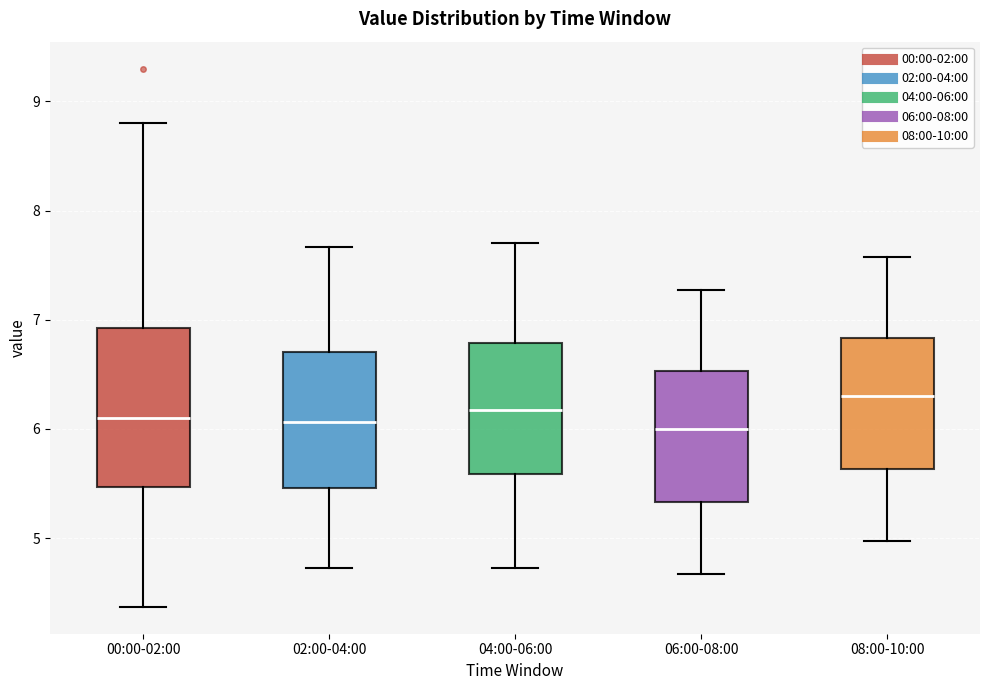

Reading left to right, transcribe this box plot: for each box, give where its median line is, the range the box spans, and where its two whiskers end, as read against the y-axis. The values are not printed on the chart, so give them approximately, as read against the axis.

00:00-02:00: median 6.1, box 5.5 to 6.9, whiskers 4.4 to 8.8
02:00-04:00: median 6.1, box 5.5 to 6.7, whiskers 4.7 to 7.7
04:00-06:00: median 6.2, box 5.6 to 6.8, whiskers 4.7 to 7.7
06:00-08:00: median 6.0, box 5.3 to 6.5, whiskers 4.7 to 7.3
08:00-10:00: median 6.3, box 5.6 to 6.8, whiskers 5.0 to 7.6